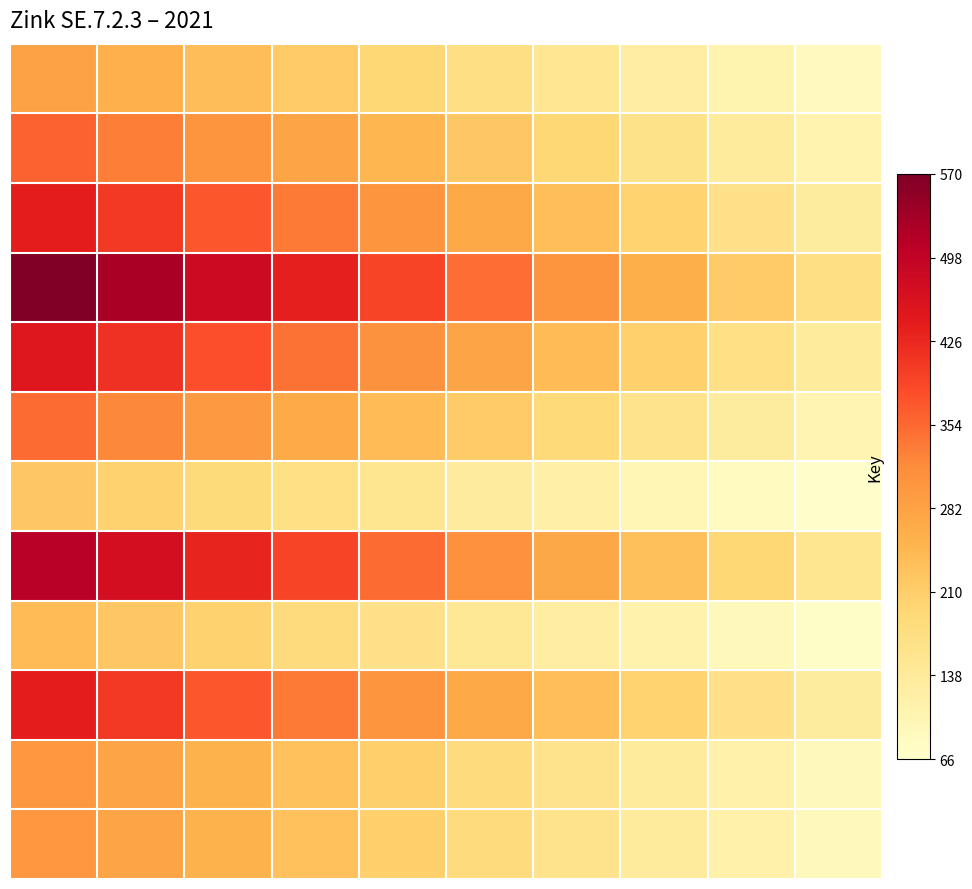

At how many categories does at least one series exceed 393?

4